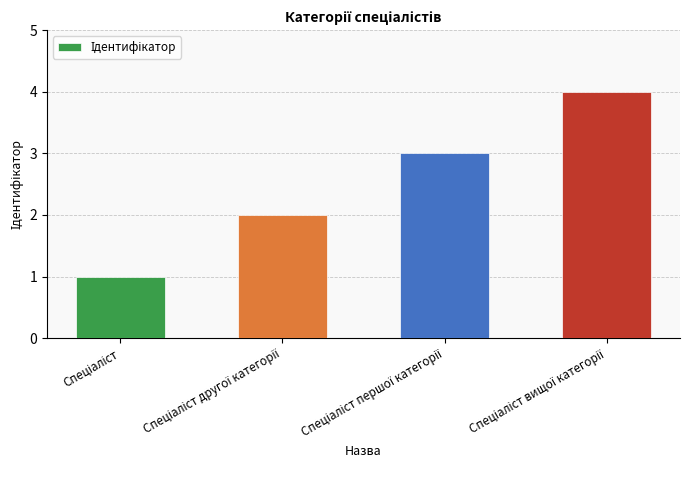

What is the greatest value displayed?

4